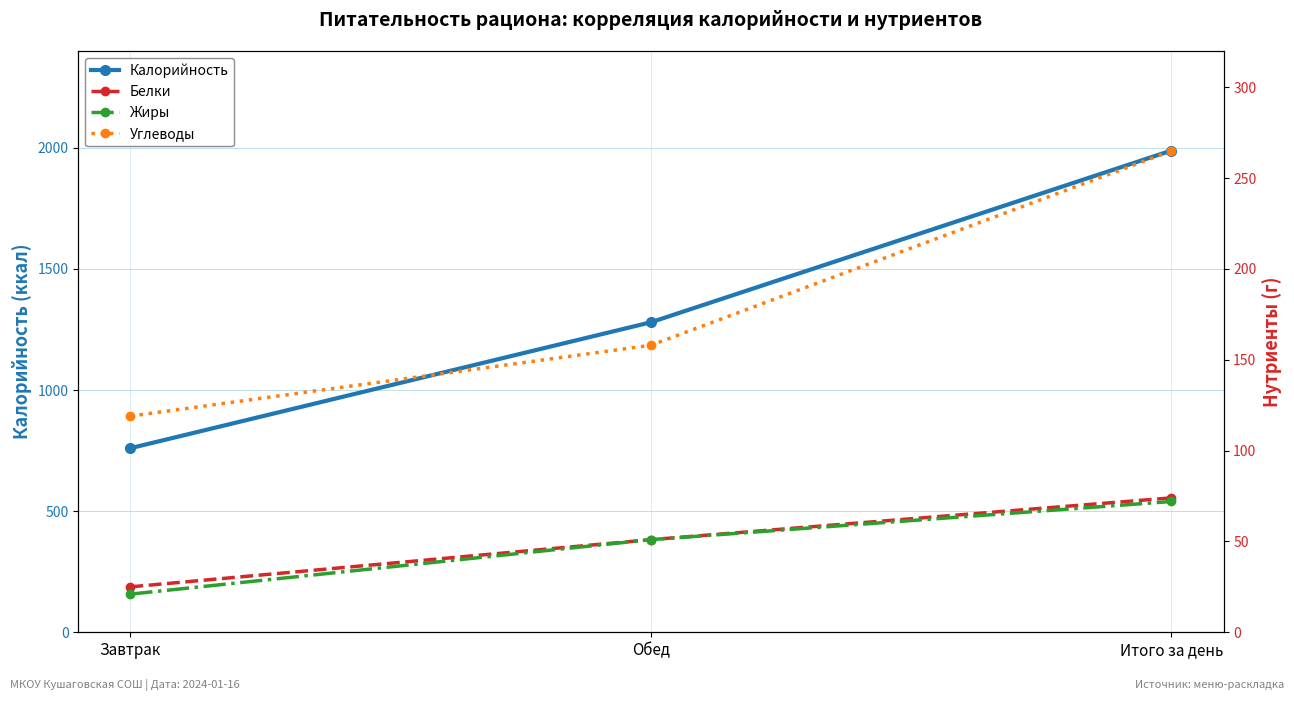

Which series changed the most between Завтрак and Итого за день?

Калорийность